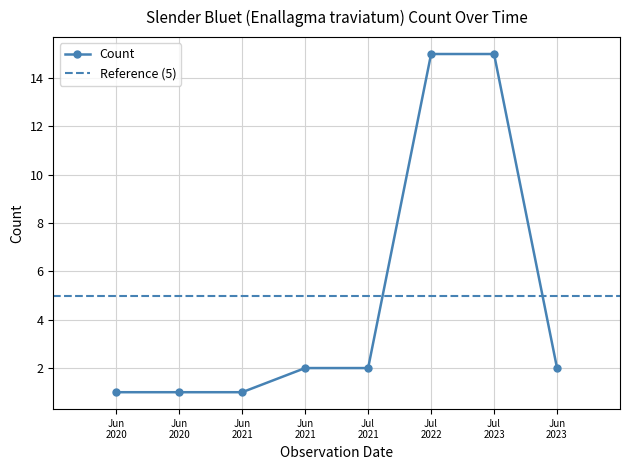

Which label corresponds to the largest value in the chart?

Jul 2022